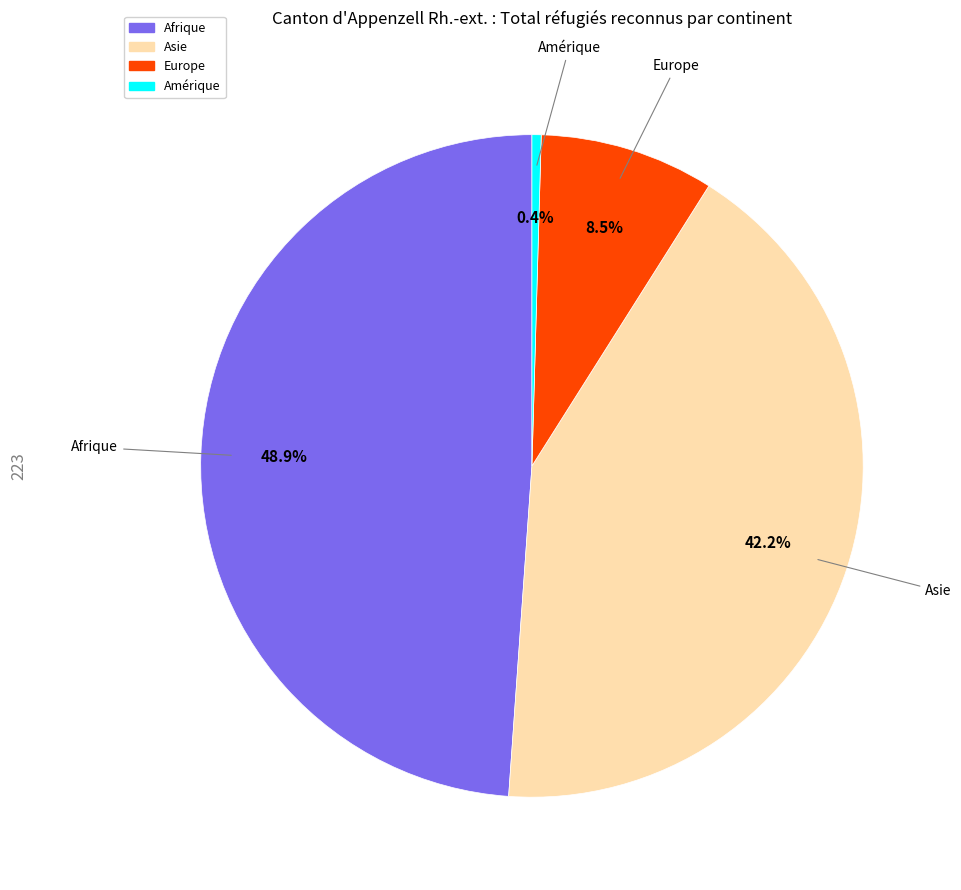

Is there a majority slice in this chart?

No